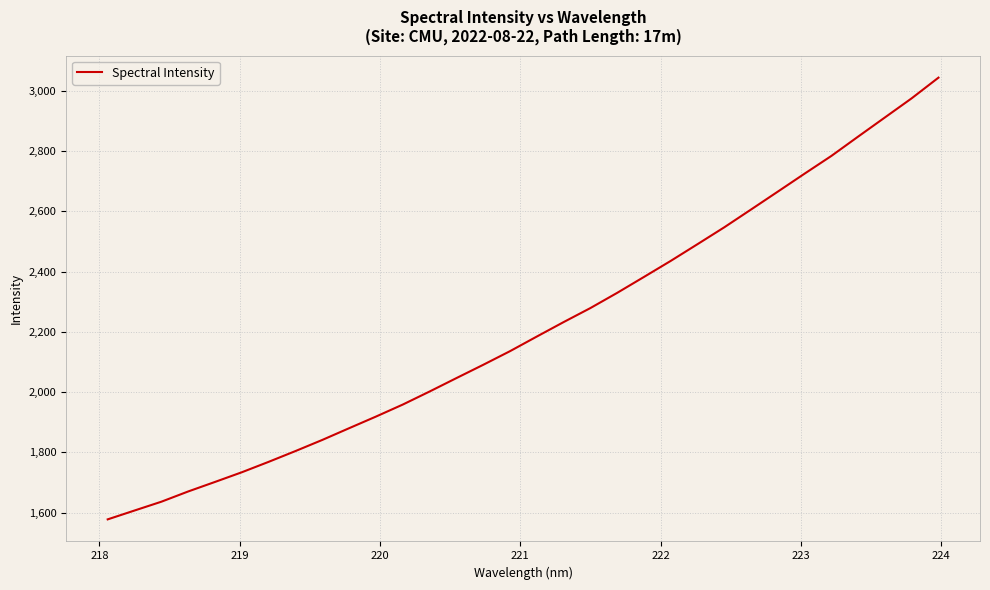

Reading left to right, extract all data points from this chart.

1577.9	1607.3	1636.5	1670.5	1702.1	1734.2	1768.7	1804.5	1841.4	1880.3	1918.8	1958.6	2001.9	2046.4	2090.5	2135.7	2184.2	2232.1	2278.7	2329.1	2381.9	2435.2	2490.7	2546.6	2605.7	2665.0	2724.6	2783.4	2847.5	2911.0	2974.5	3043.0